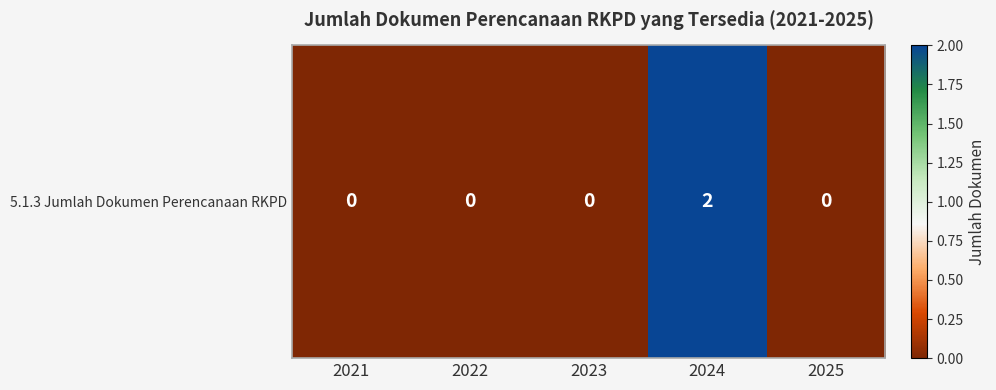

Which category has the highest value across all series?

2024